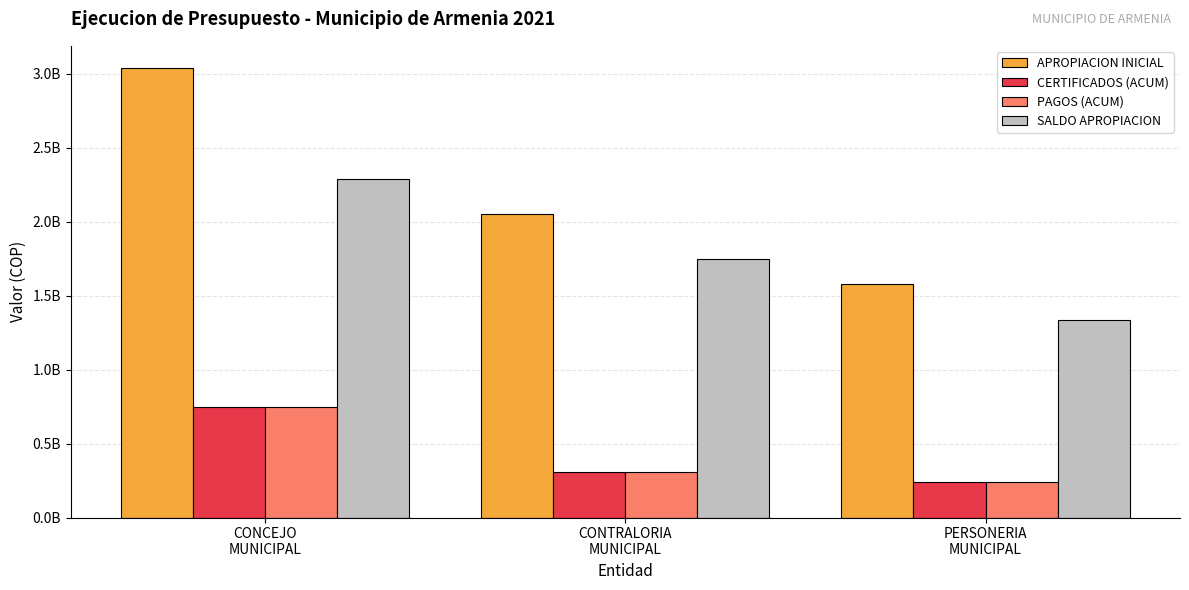

Between PERSONERIA
MUNICIPAL and CONCEJO
MUNICIPAL, which is larger?

CONCEJO
MUNICIPAL